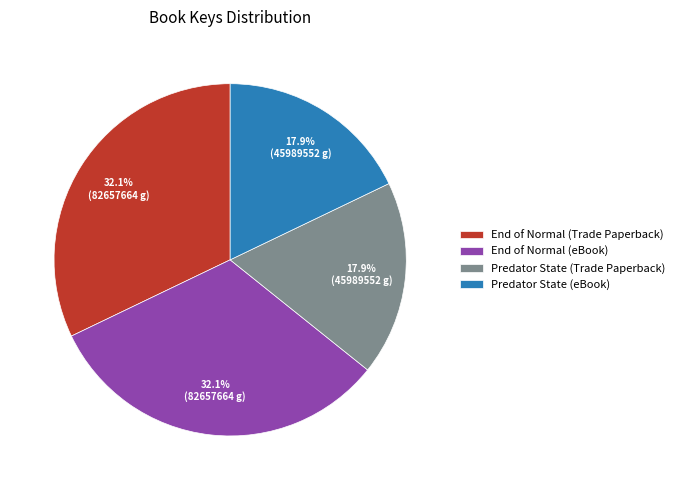

To the nearest percent, what is the difference between the largest and smallest slice percentages?

14%